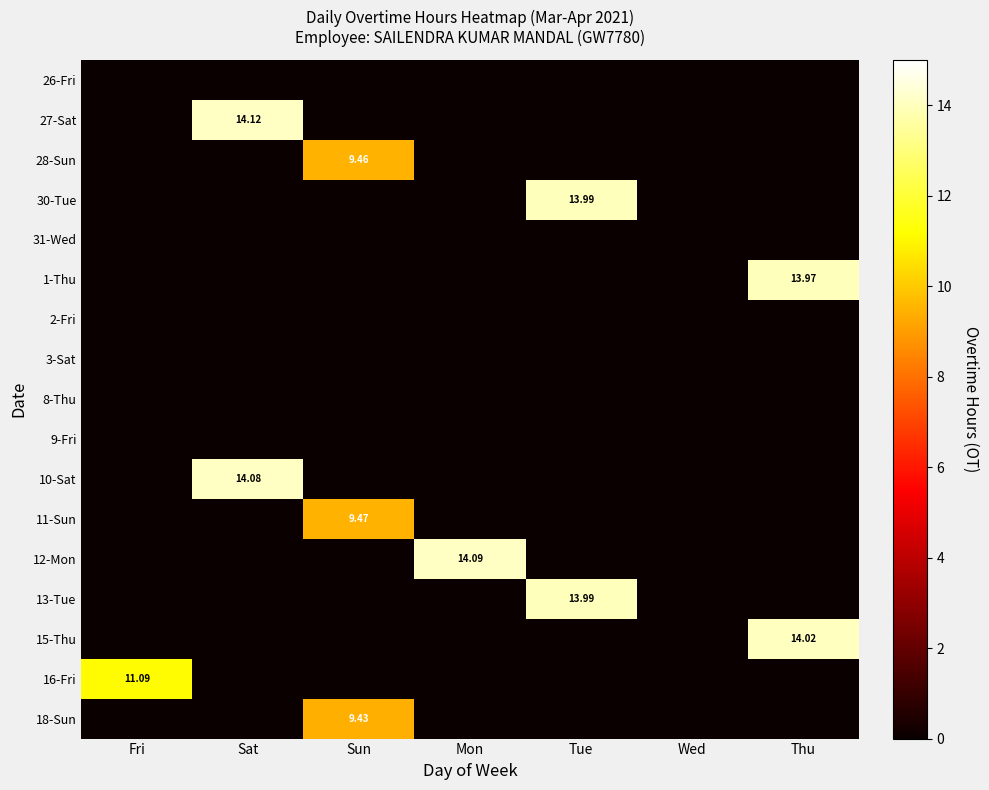

Rank the series by their maximum value, from highest to lowest.

27-Sat, 12-Mon, 10-Sat, 15-Thu, 30-Tue, 13-Tue, 1-Thu, 16-Fri, 11-Sun, 28-Sun, 18-Sun, 26-Fri, 31-Wed, 2-Fri, 3-Sat, 8-Thu, 9-Fri